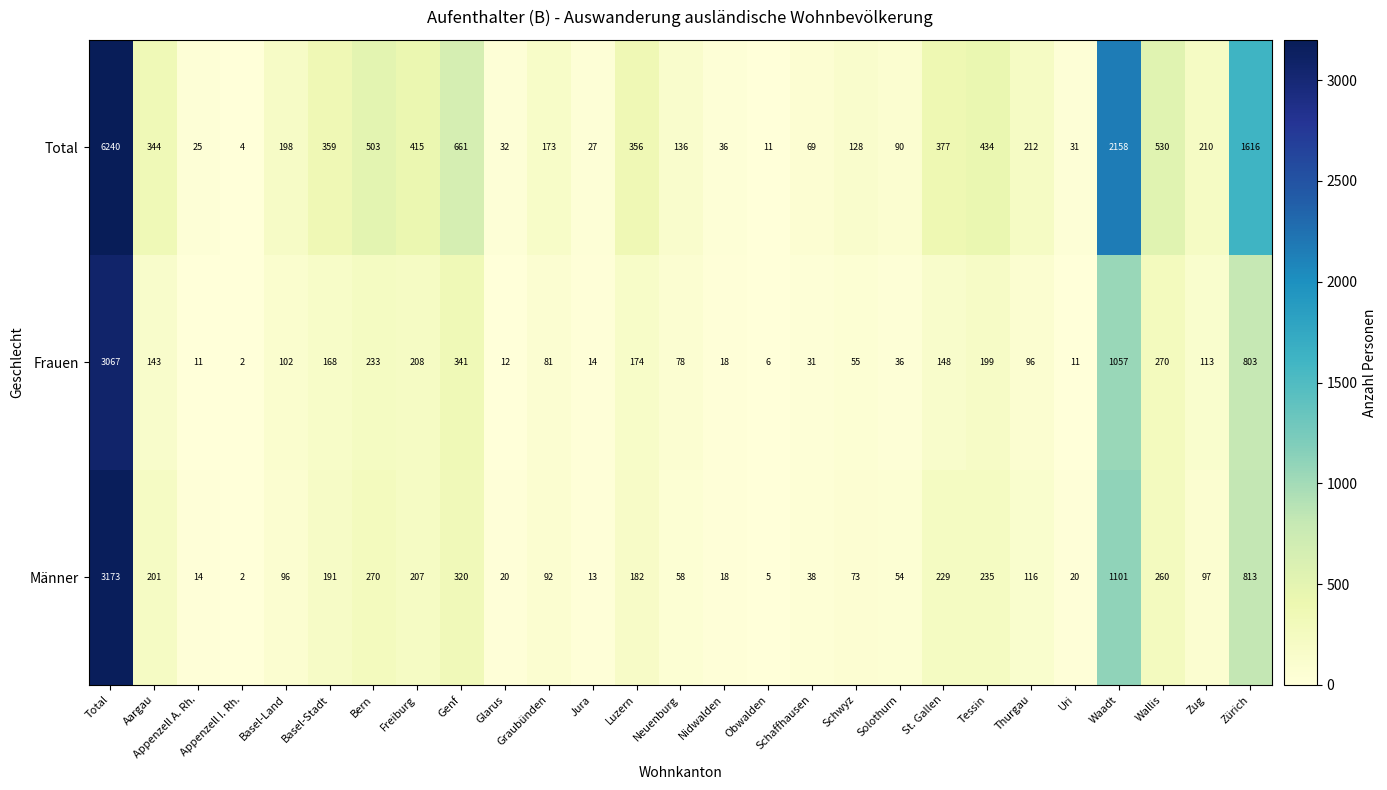

True or false: Total has a value of 27 at Solothurn.

False